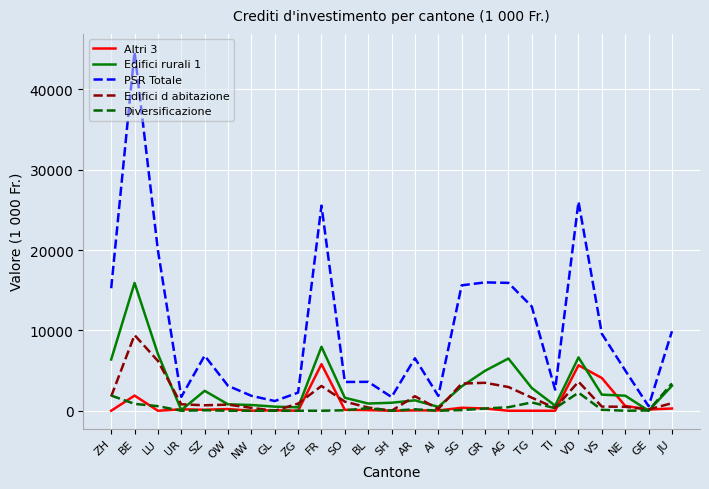

What are all the series names shown in the legend?

Altri 3, Edifici rurali 1, PSR Totale, Edifici d abitazione, Diversificazione